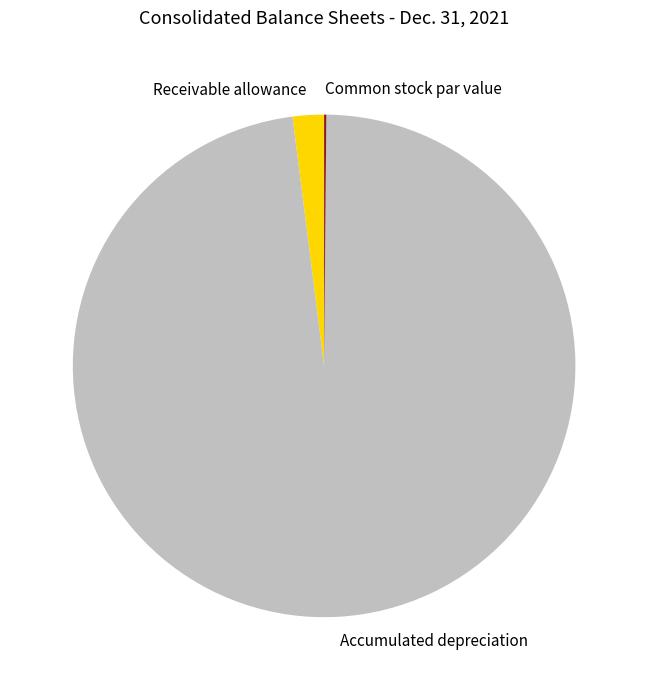

Does Receivable allowance represent more than half of the total?

No